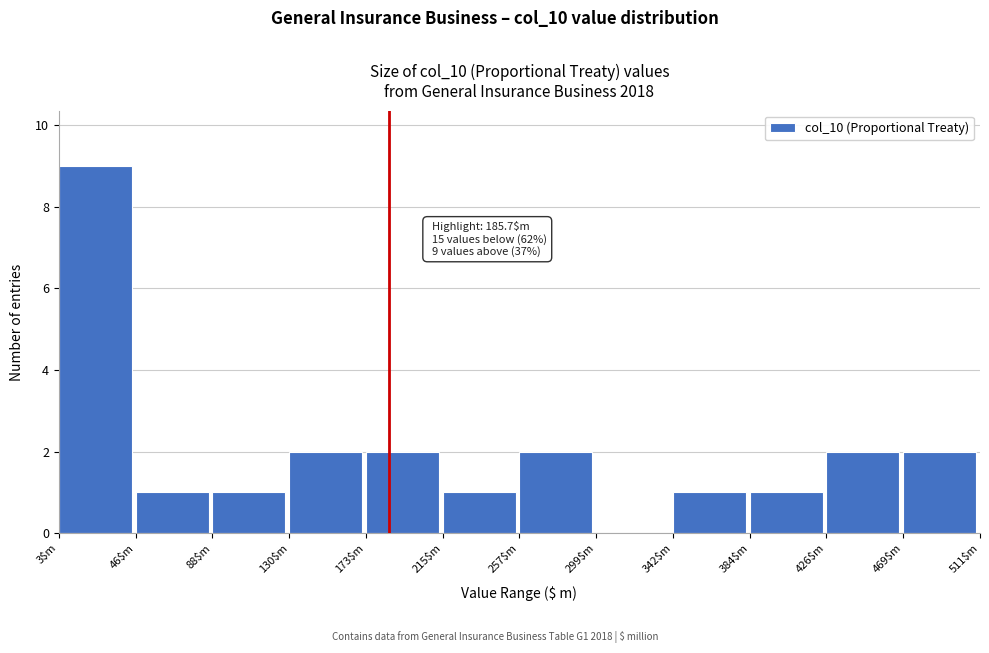

Which range on the x-axis has the tallest bar?

5 to 45